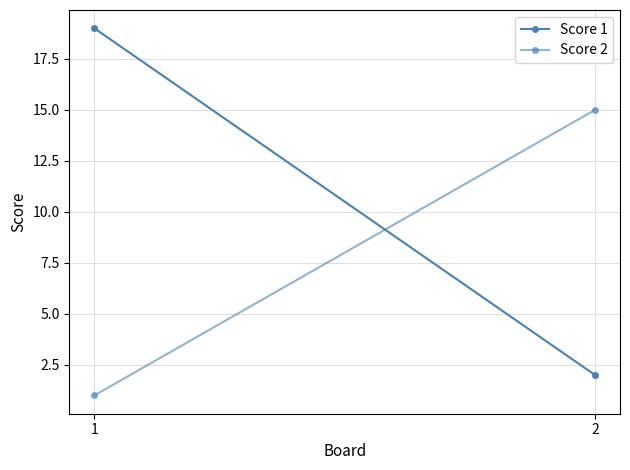

What is the value of the Score 1 point at the 1st from the left?

19